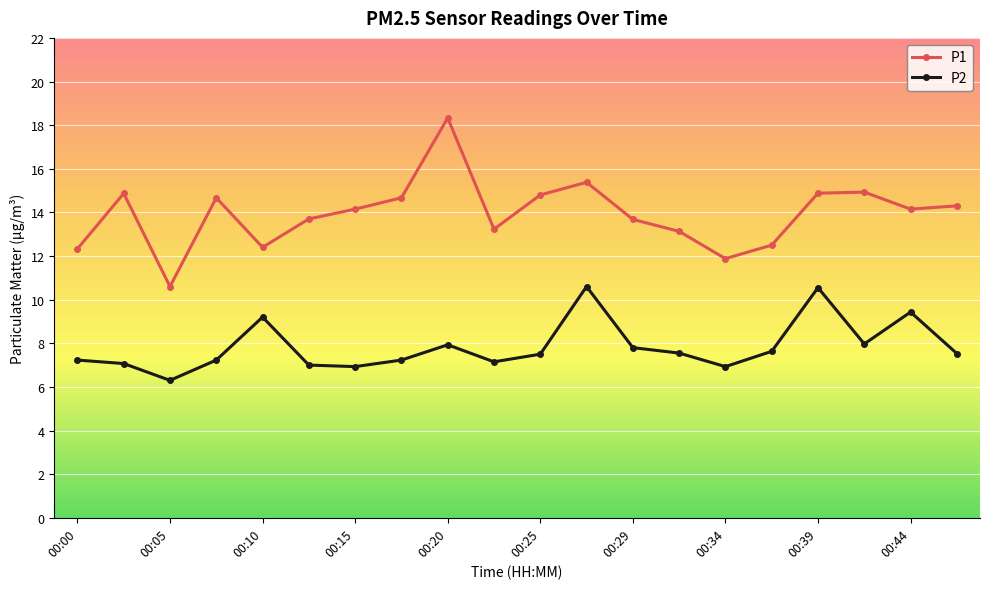

How many interior local peaks does the P1 series have?

5